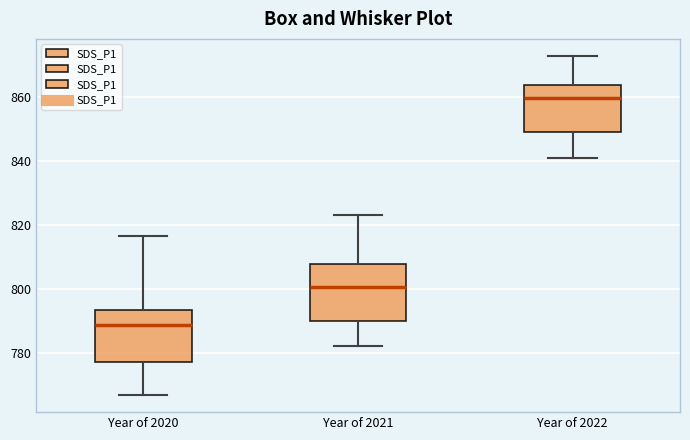

Reading left to right, transcribe this box plot: for each box, give where its median line is, the range the box spans, and where its two whiskers end, as read against the y-axis. The values are not printed on the chart, so give them approximately, as read against the axis.

Year of 2020: median 788, box 778 to 794, whiskers 766 to 816
Year of 2021: median 800, box 790 to 808, whiskers 782 to 824
Year of 2022: median 860, box 850 to 864, whiskers 840 to 872